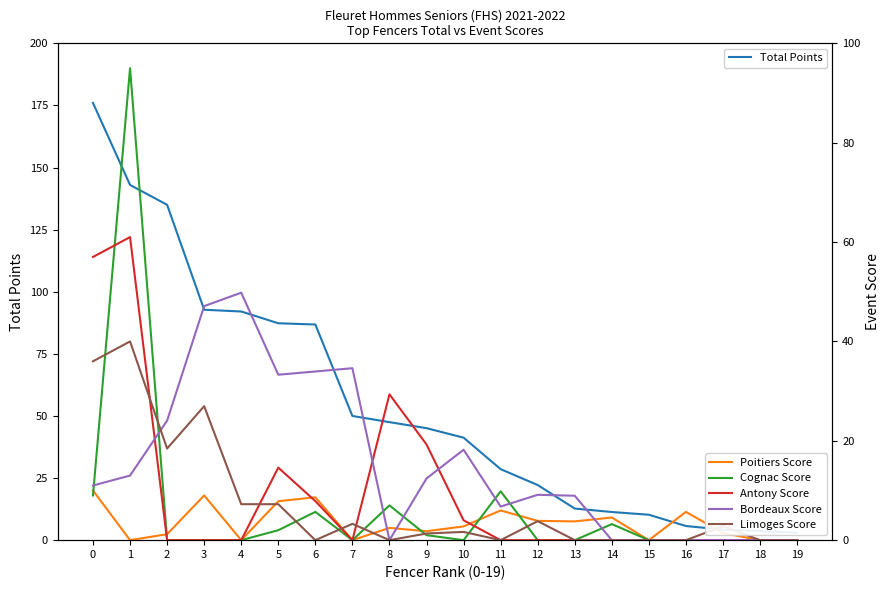

Between 6 and 14, which series saw the biggest shift?

Total Points